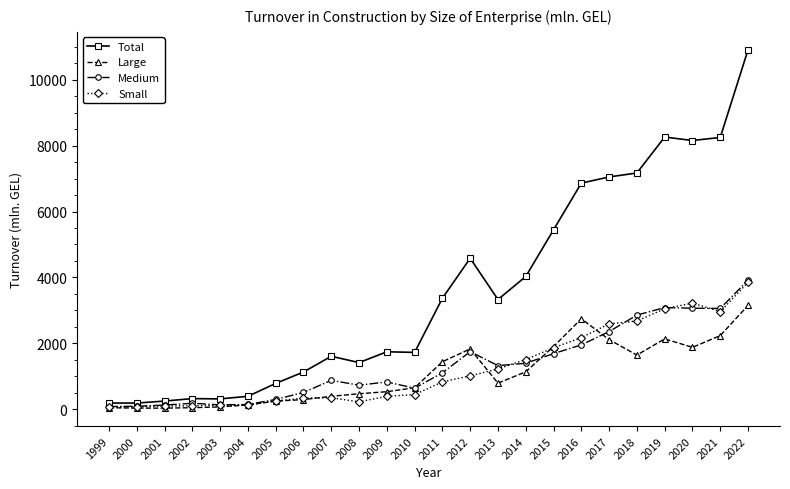

Which series has the largest total across all categories?

Total